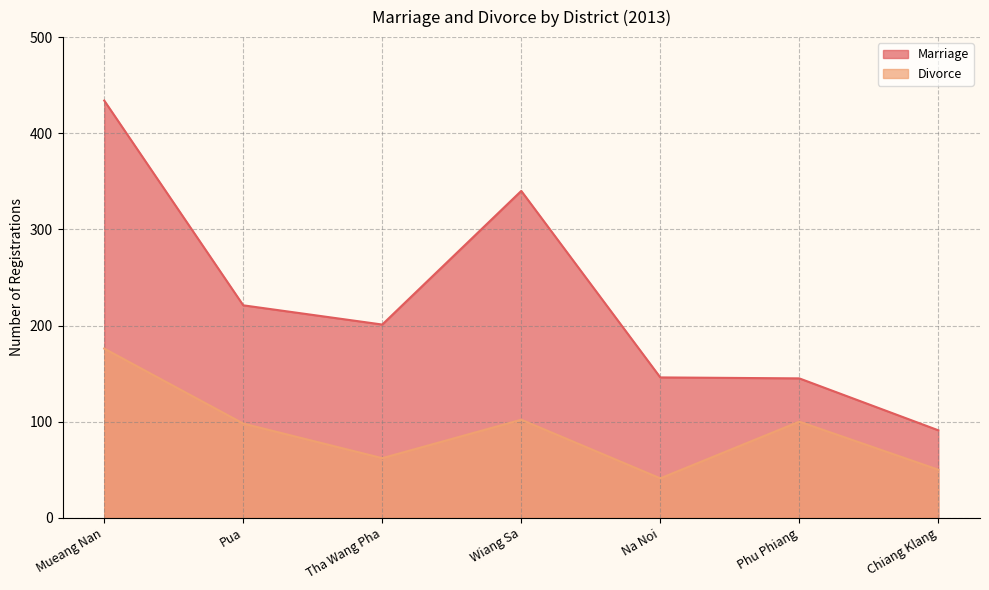

How many values in the Divorce series are below 98?

3